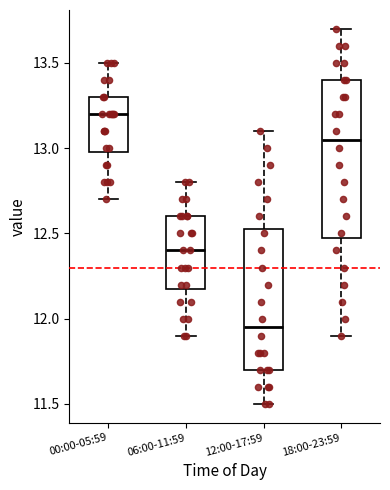

Reading left to right, read every box against the y-axis: the position of its median line, the range the box covers, and the ends of its whiskers. The values are not printed on the chart, so give them approximately, as read against the axis.

00:00-05:59: median 13.20, box 13.00 to 13.30, whiskers 12.70 to 13.50
06:00-11:59: median 12.40, box 12.20 to 12.60, whiskers 11.90 to 12.80
12:00-17:59: median 11.95, box 11.70 to 12.55, whiskers 11.50 to 13.10
18:00-23:59: median 13.05, box 12.50 to 13.40, whiskers 11.90 to 13.70